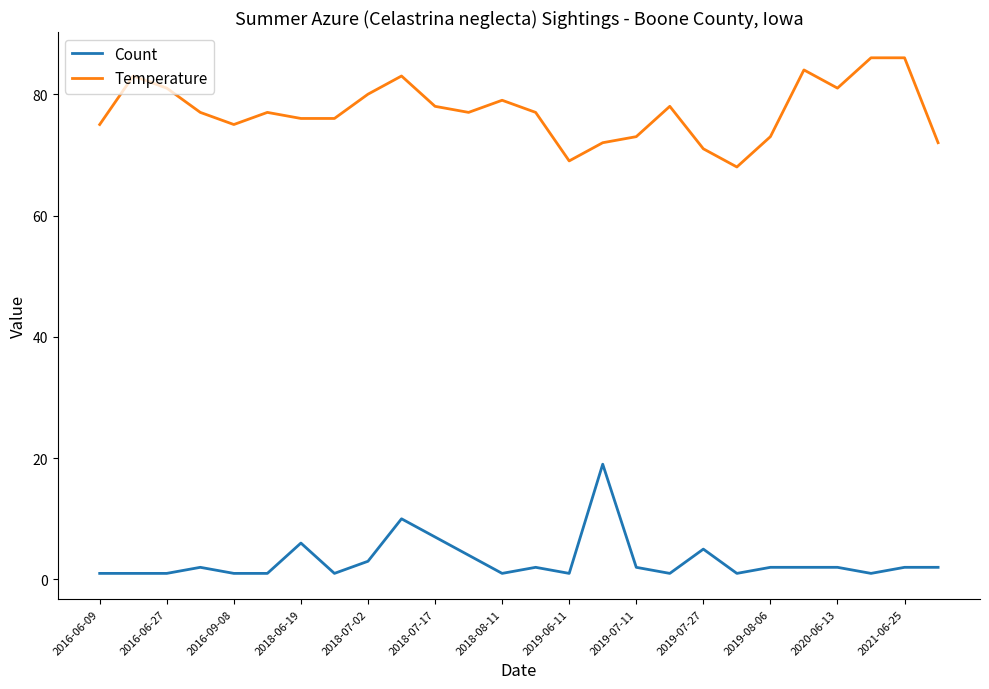

True or false: Count and Temperature intersect in this chart.

False